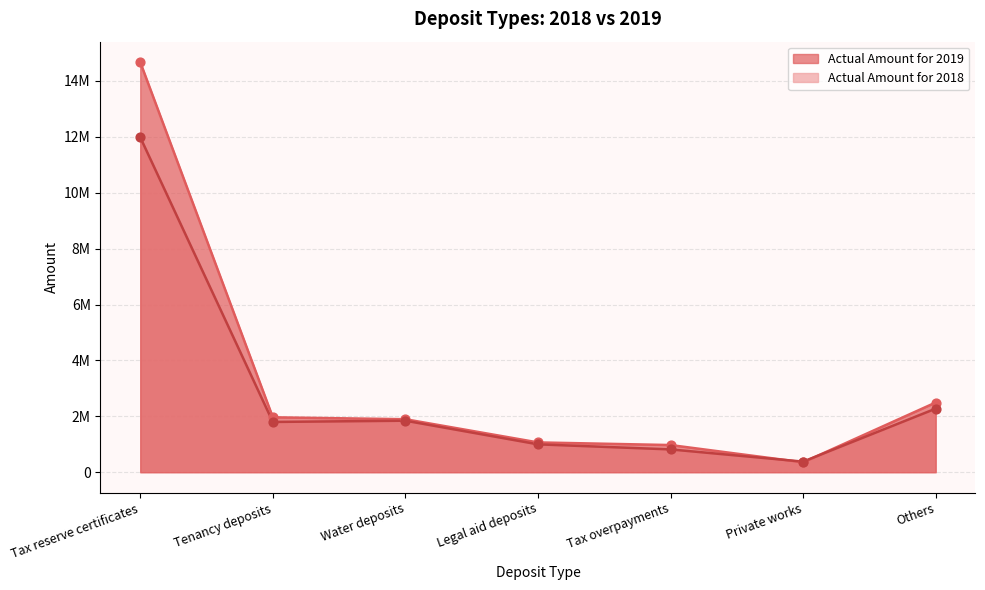

Which series contains the highest Y value?

Actual Amount for 2019